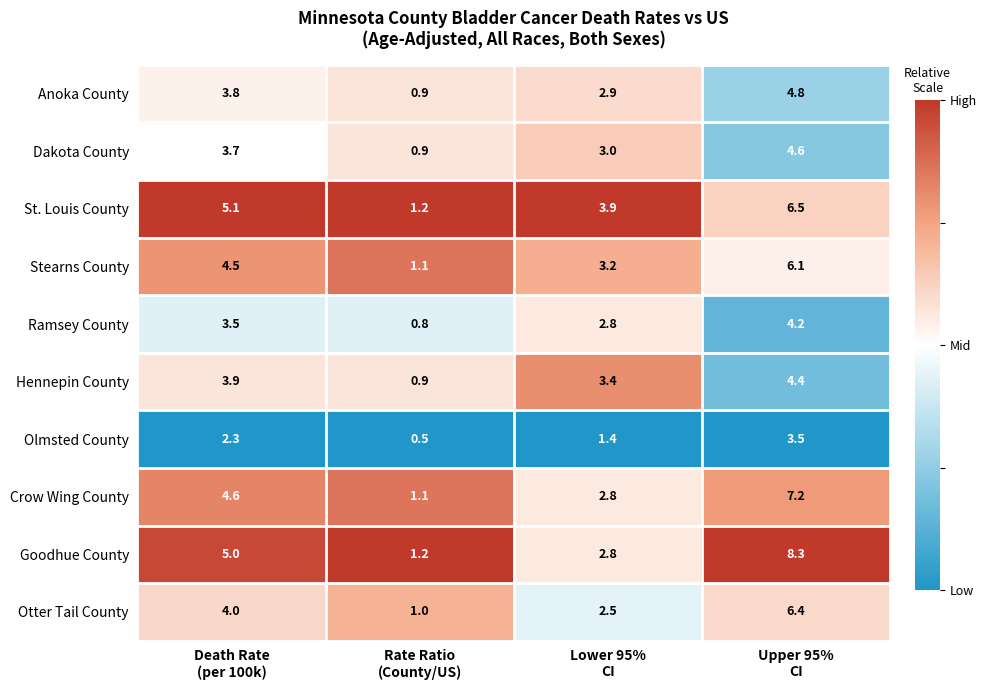

What is the sum of all St. Louis County values?

16.7